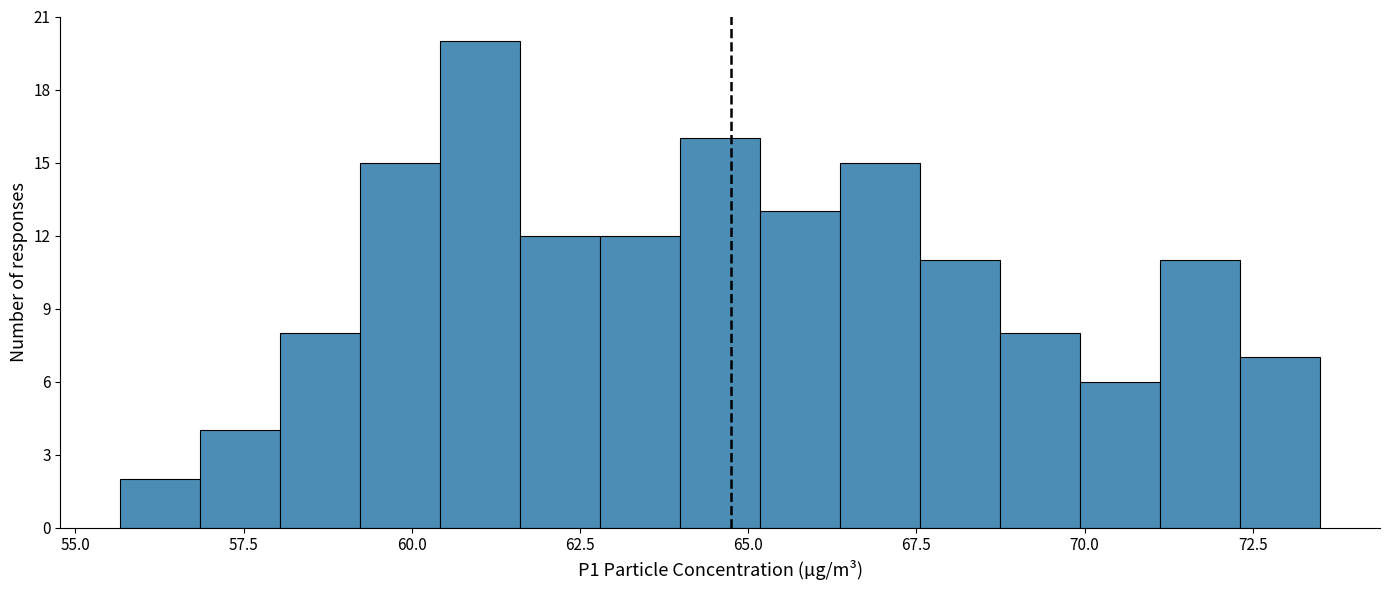

Read against the x-axis, roughly where is the centre of the tallest bar?

61.0